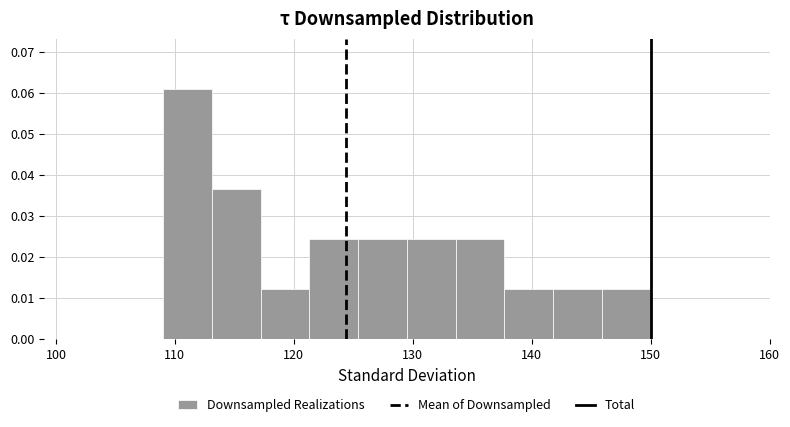

Which range on the x-axis has the tallest bar?

109.0 to 113.1